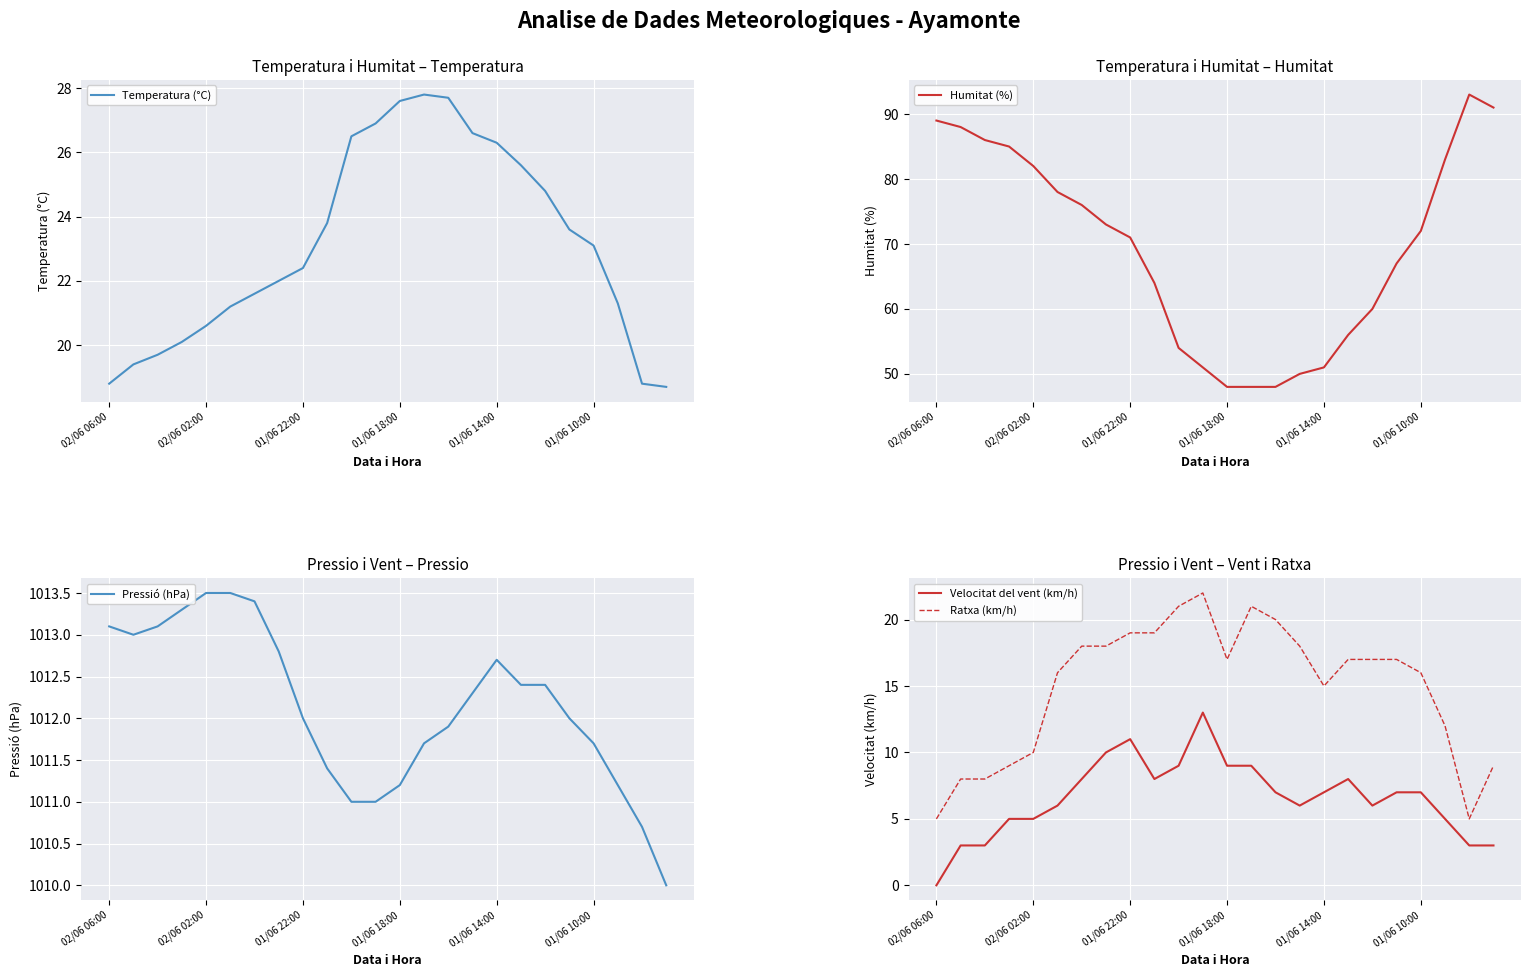

What is the spread (max minus min) of values at 13?

1002.7